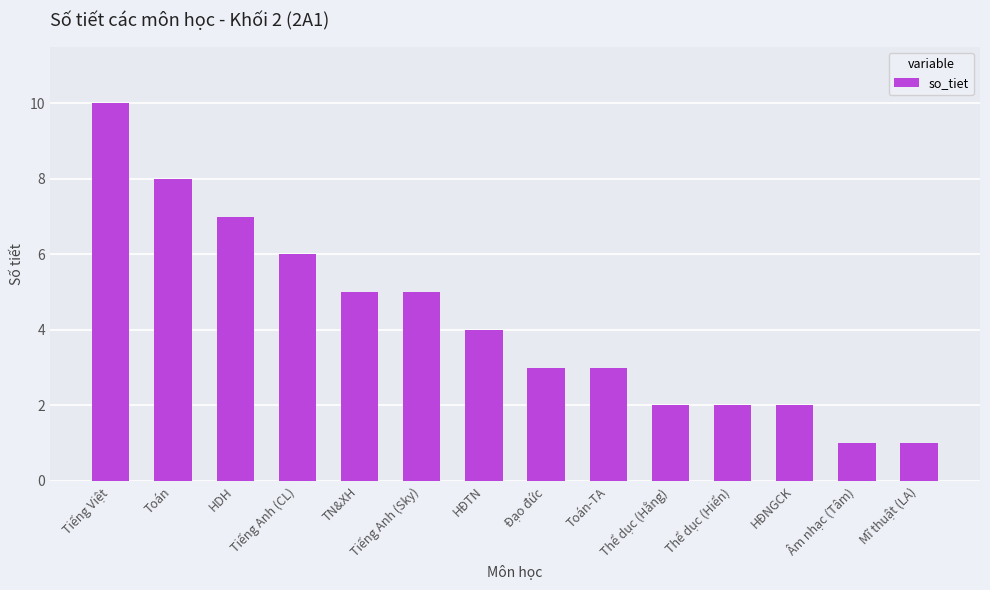

How many values are below 4?

7